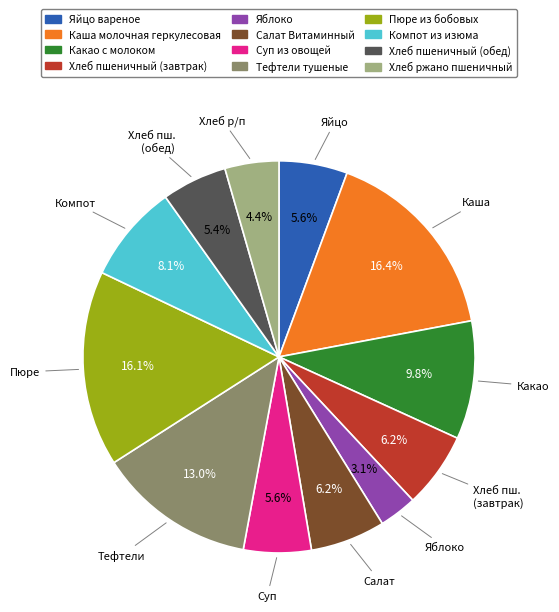

Which has a higher value, Хлеб ржано пшеничный or Хлеб пшеничный (завтрак)?

Хлеб пшеничный (завтрак)